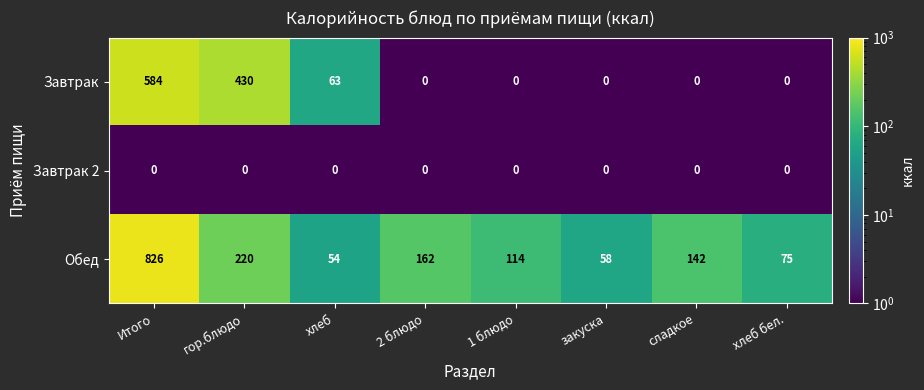

What is the average value of the Обед series?

206